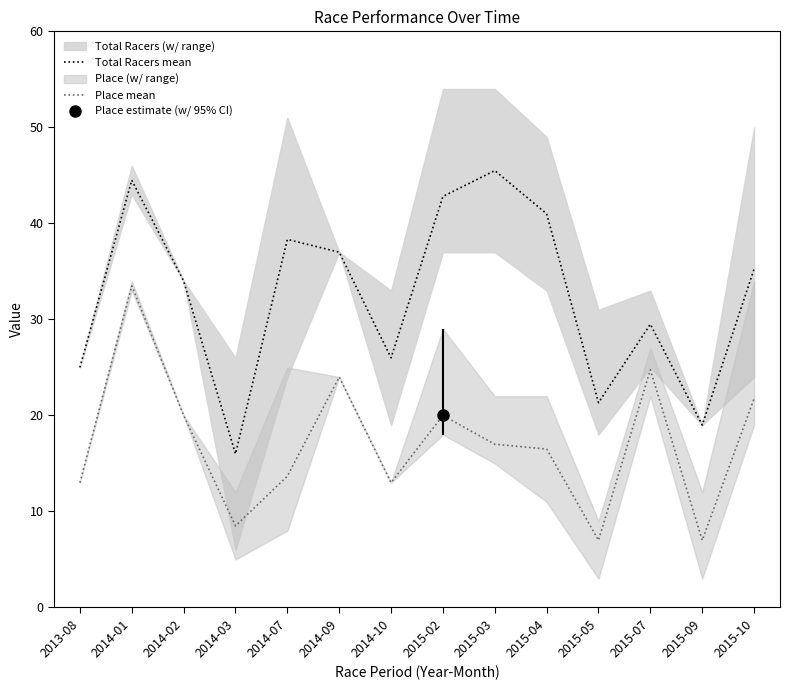

True or false: Place mean and Total Racers mean cross at least once.

False